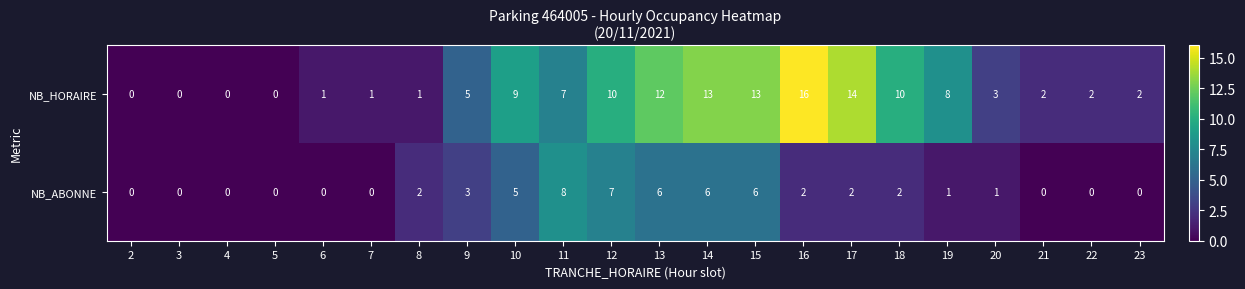

Which series has the largest total across all categories?

NB_HORAIRE